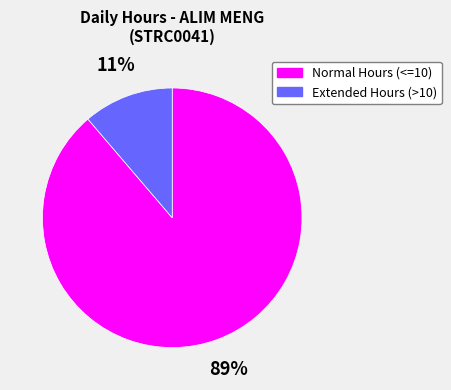

Do Normal Hours (<=10) and Extended Hours (>10) together represent more than half of the pie?

Yes